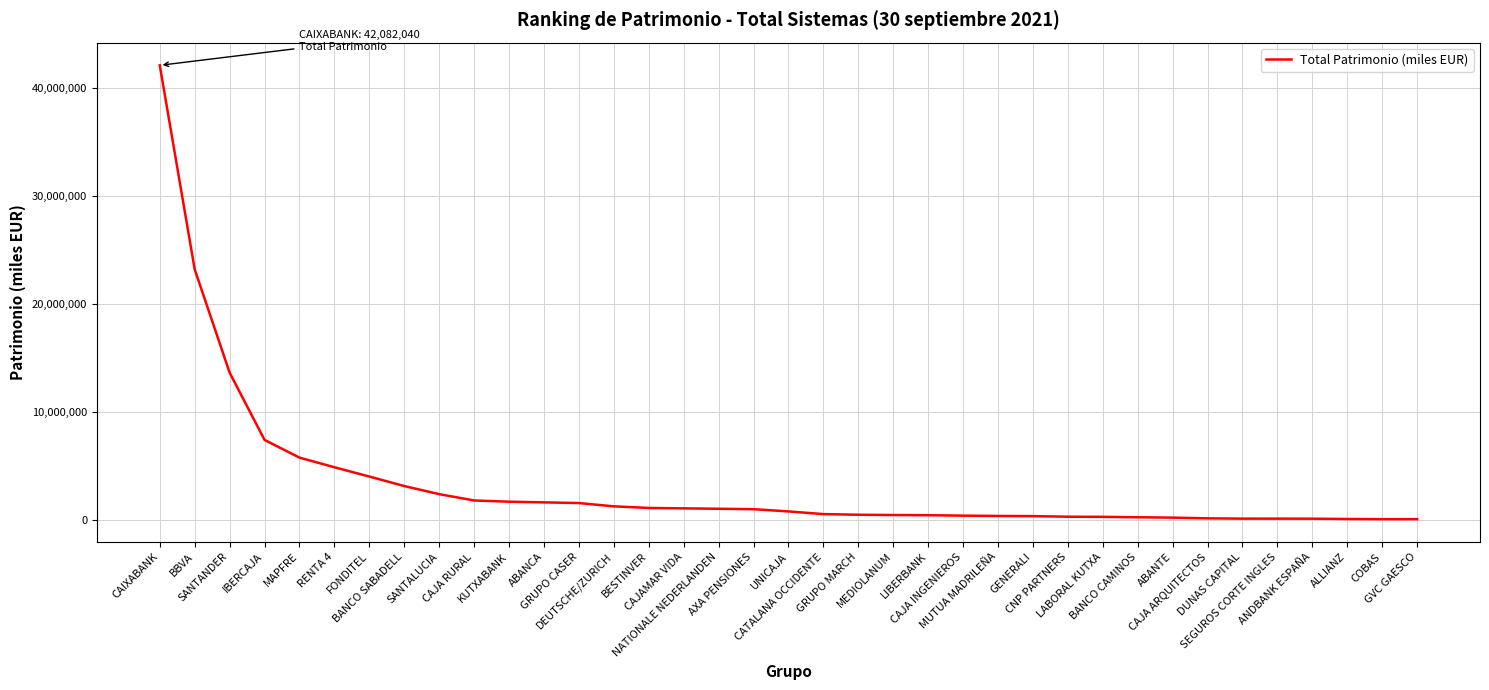

What is the difference between the maximum and minimum values?

42013361